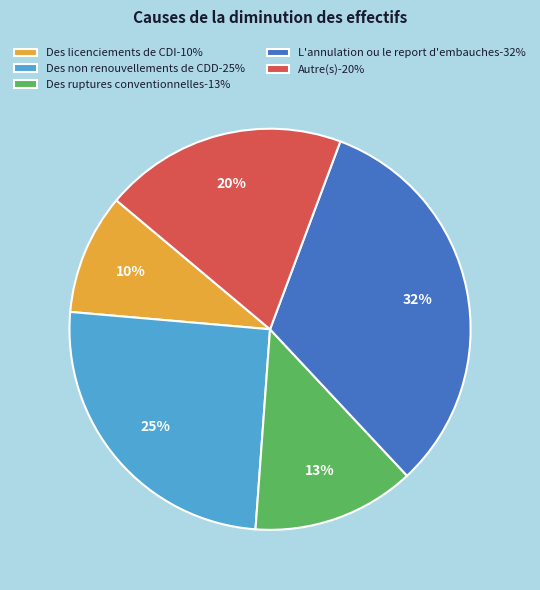

To the nearest percent, what is the difference between the Des ruptures conventionnelles-13% and Des non renouvellements de CDD-25% slice percentages?

12%